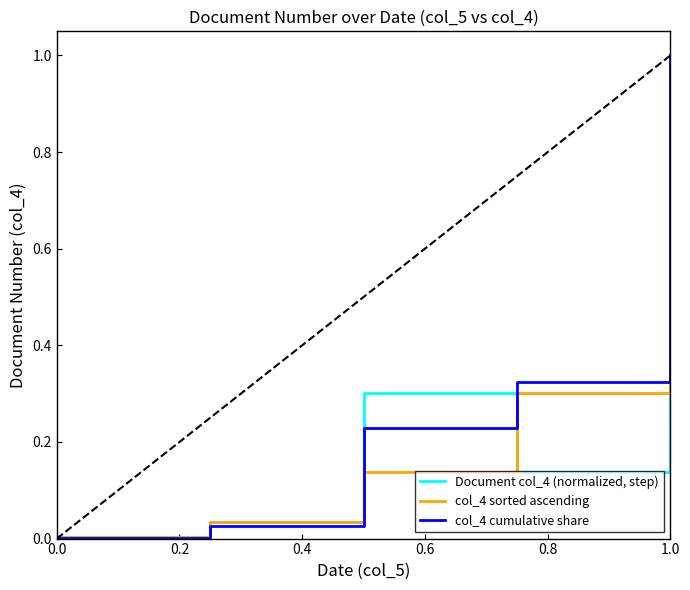

What is the maximum value for col_4 sorted ascending?

1.0